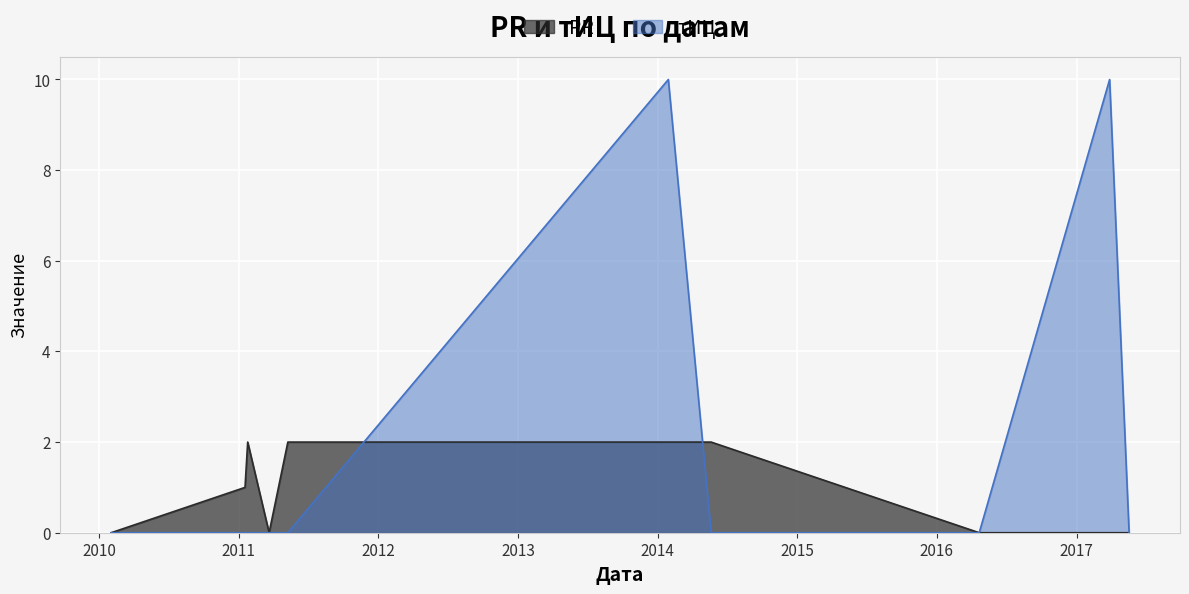

Reading right to left, what are all the values shown in this chart?

PR: 0	0	0	2	2	2	0	2	1	0
тИЦ: 0	10	0	0	10	0	0	0	0	0